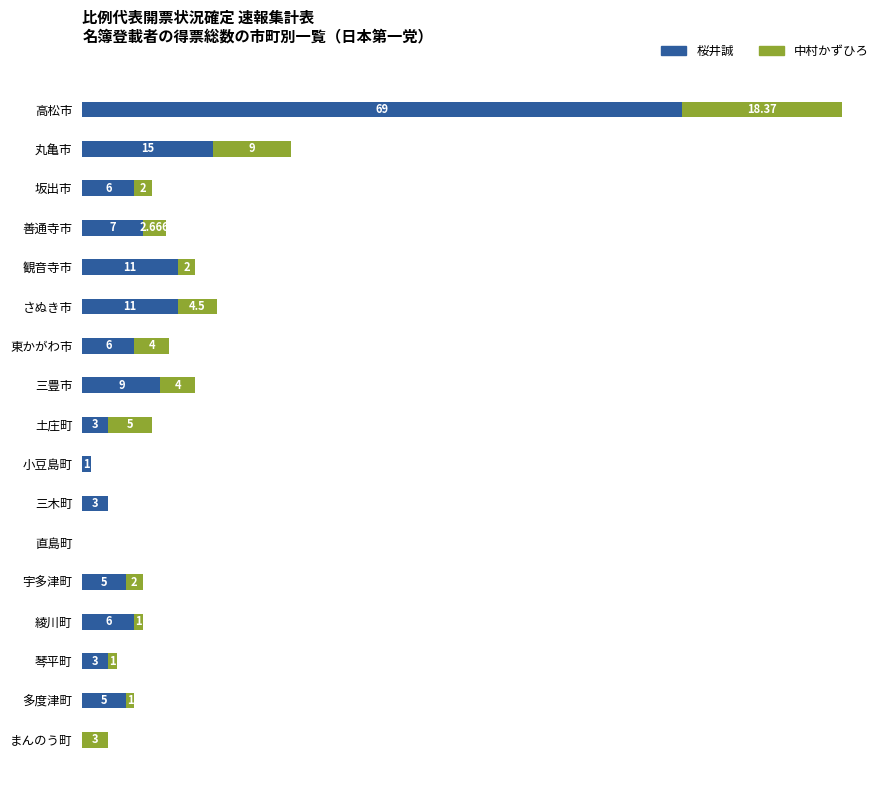

Where is 桜井誠 nearest to the value 34?

丸亀市